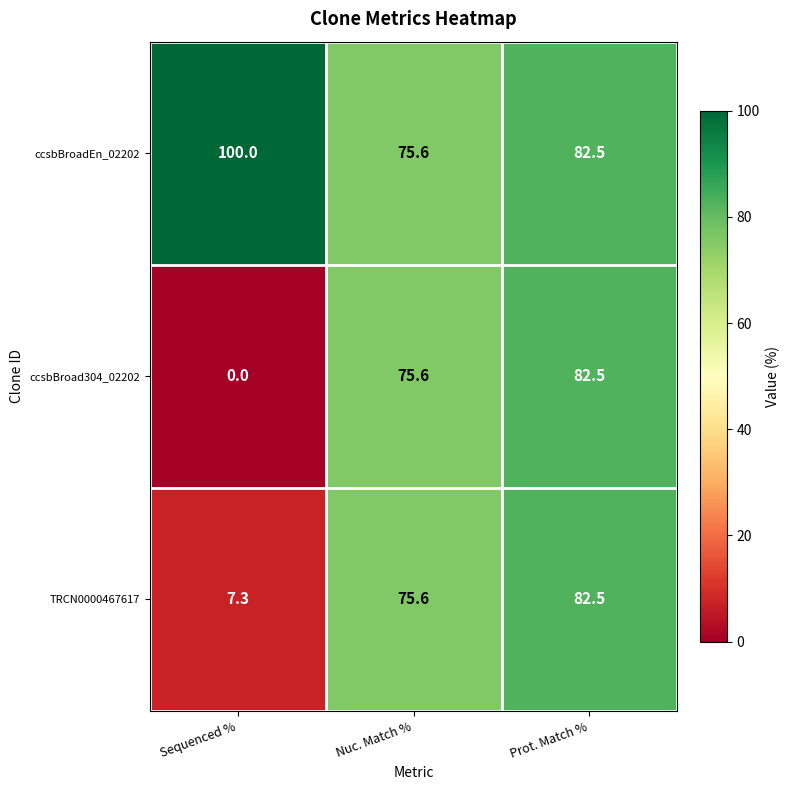

The value of TRCN0000467617 at Prot. Match % is 36.2. True or false?

False